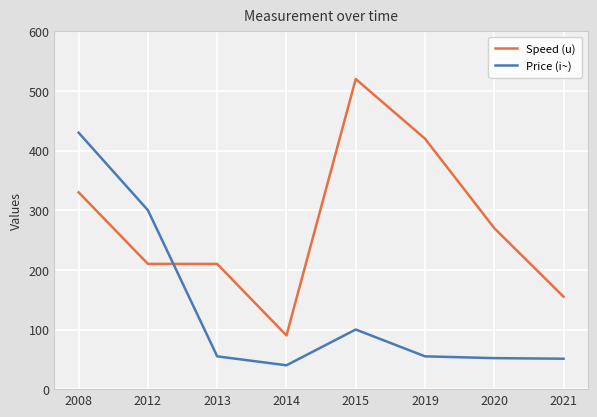

What are all the series names shown in the legend?

Speed (u), Price (i~)